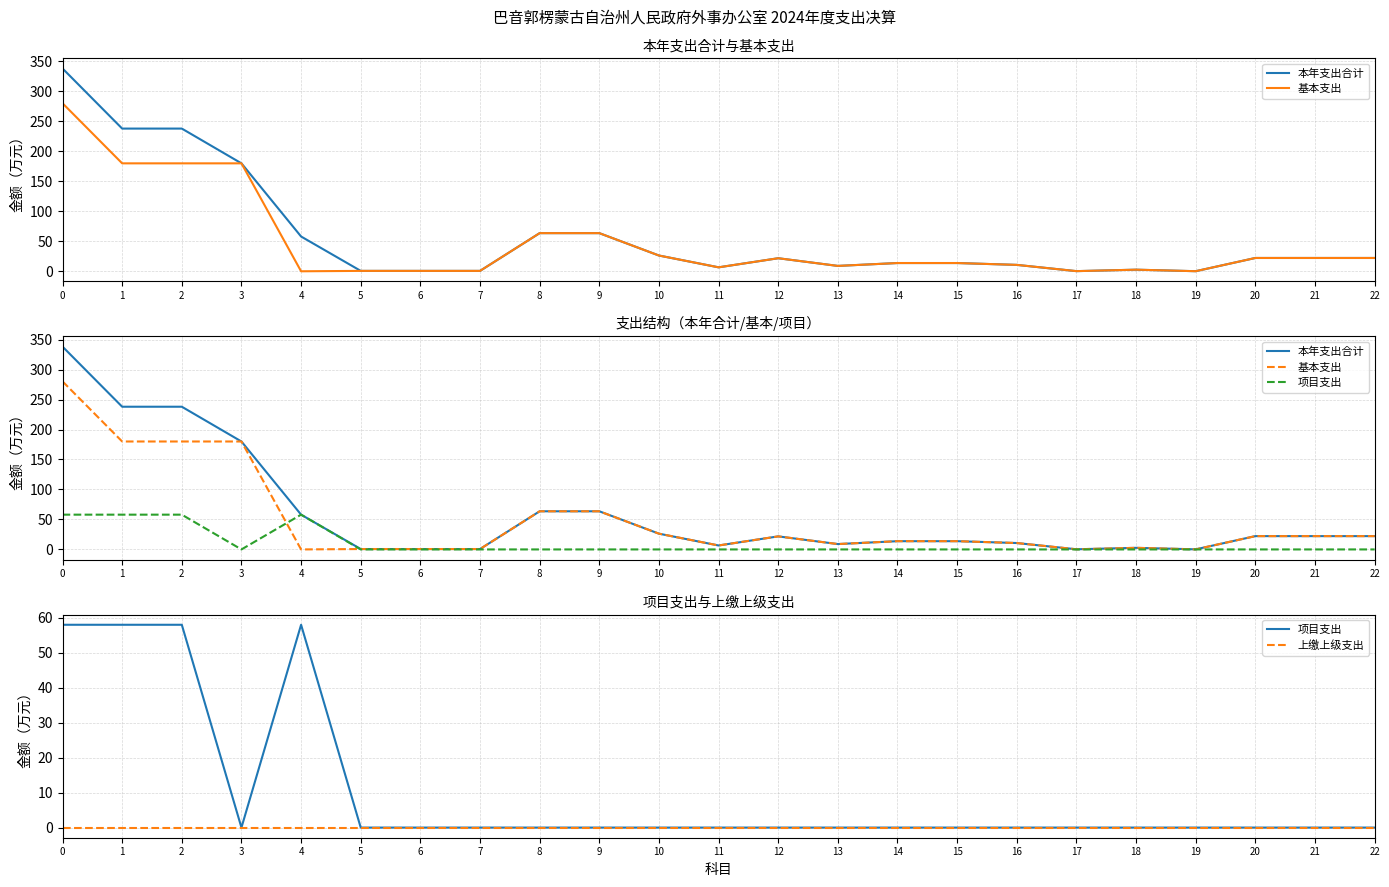

What is the lowest value of the 本年支出合计 series?

0.1